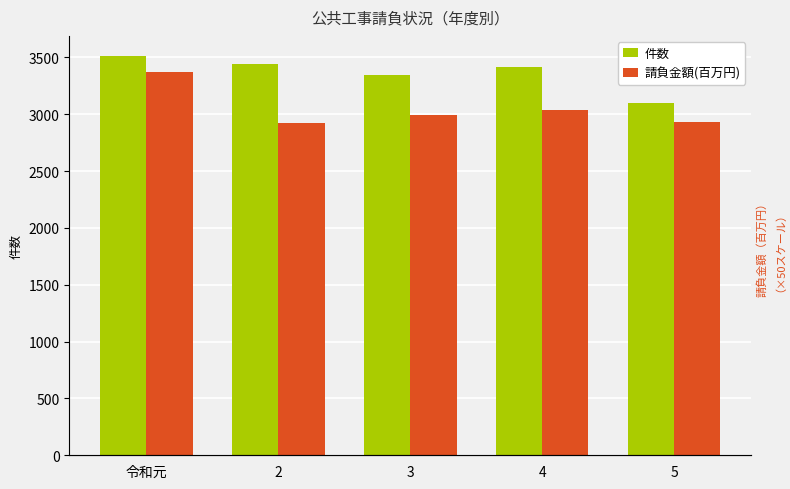

At which label is 件数 closest to 3304?

3